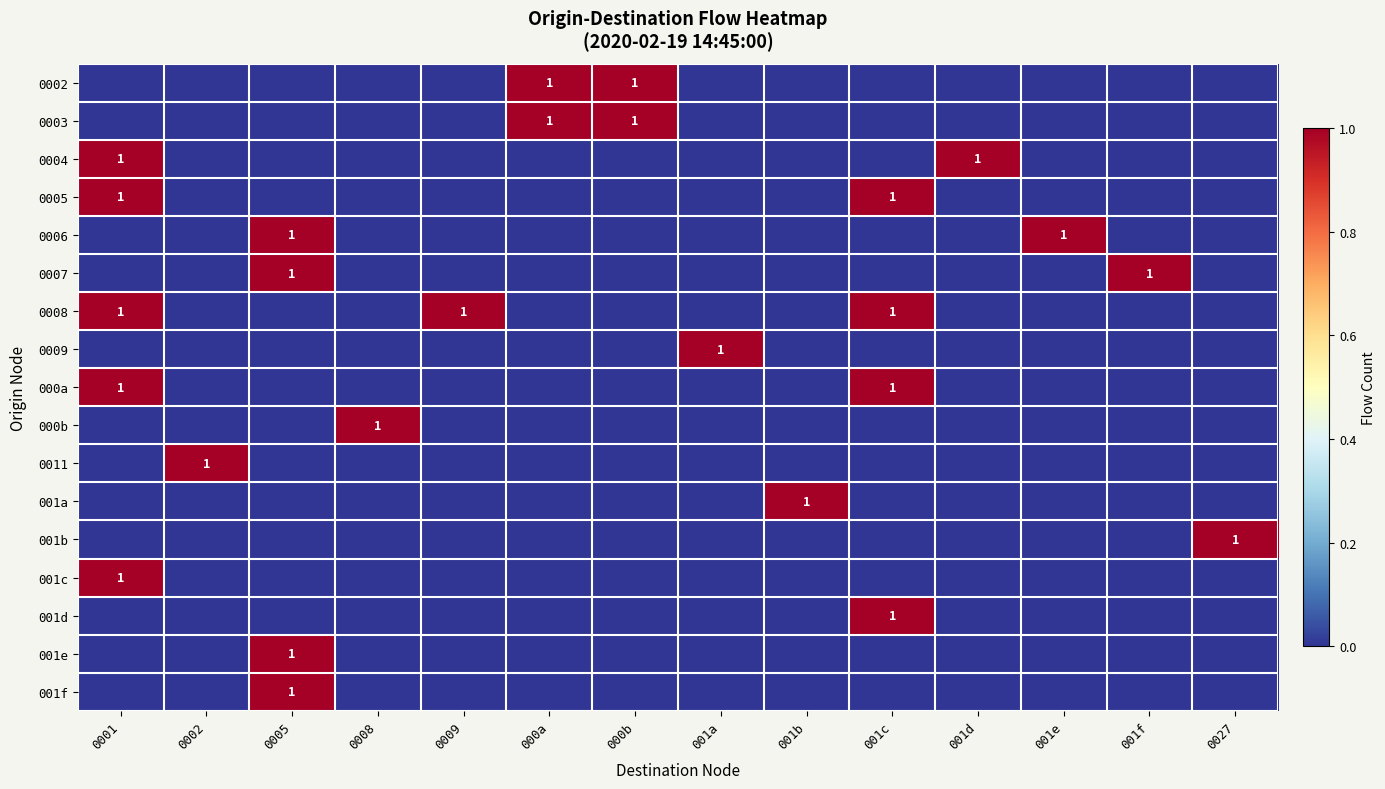

Is it true that 001d equals 1 at 001c?

True